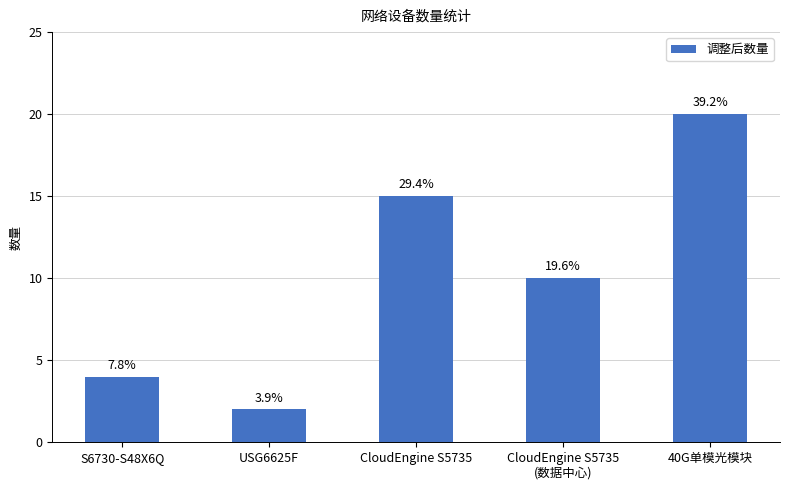

Which has a higher value, CloudEngine S5735 or CloudEngine S5735
(数据中心)?

CloudEngine S5735